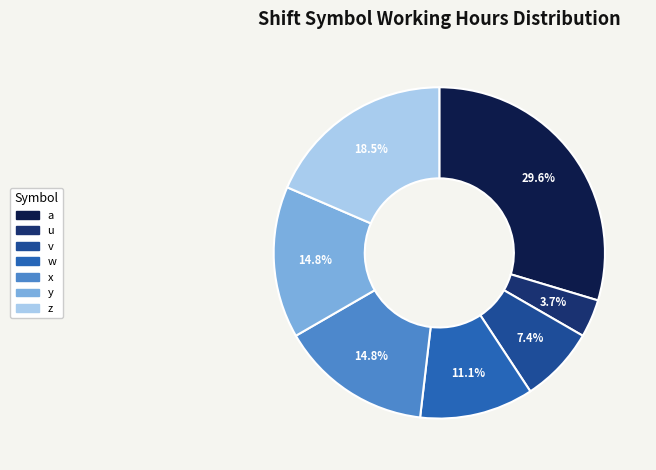

To the nearest percent, what percentage of the pie is x?

15%